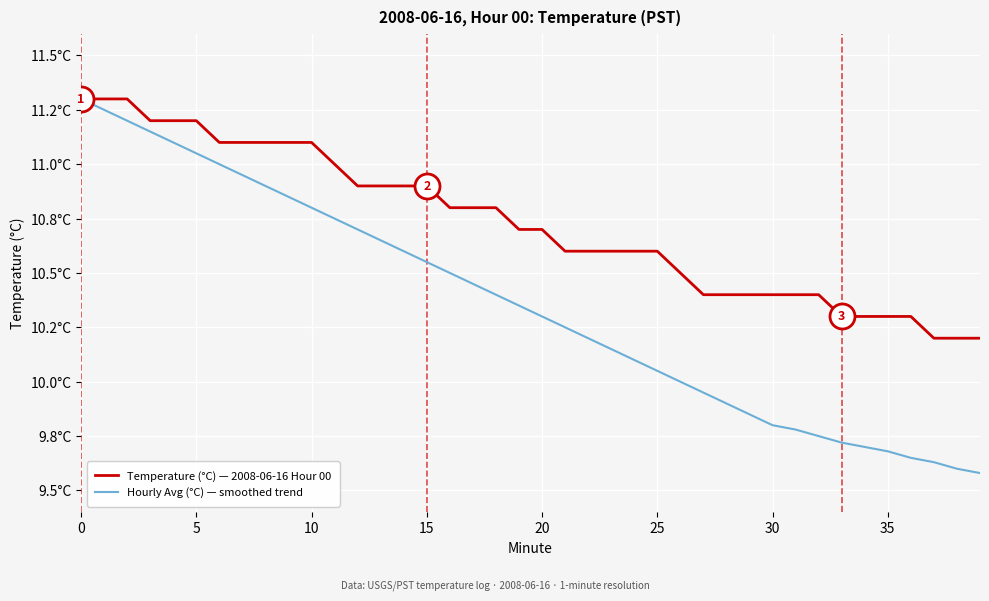

What is the lowest value of the Temperature (°C) — 2008-06-16 Hour 00 series?

10.2